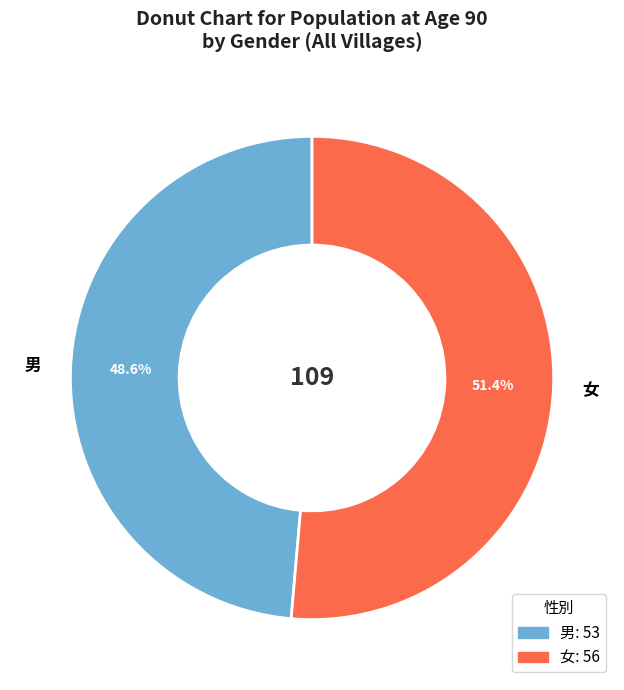

Which category has the smallest portion of the pie?

男